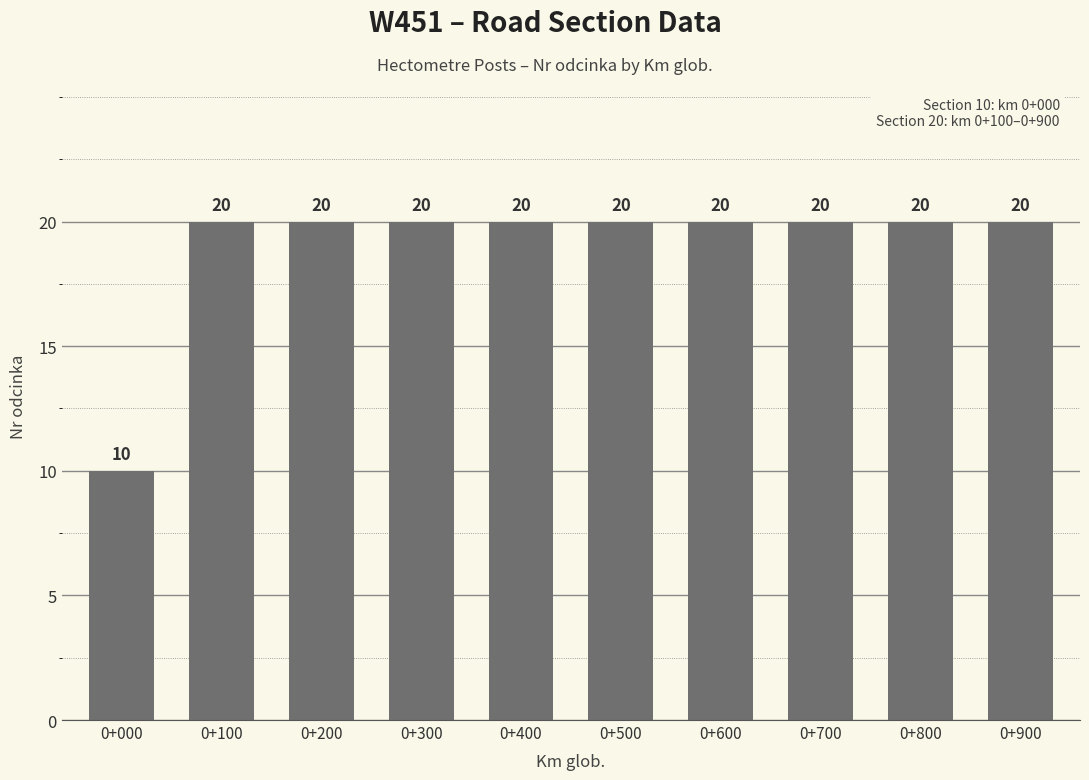

True or false: the data shows 14 at 0+500.

False